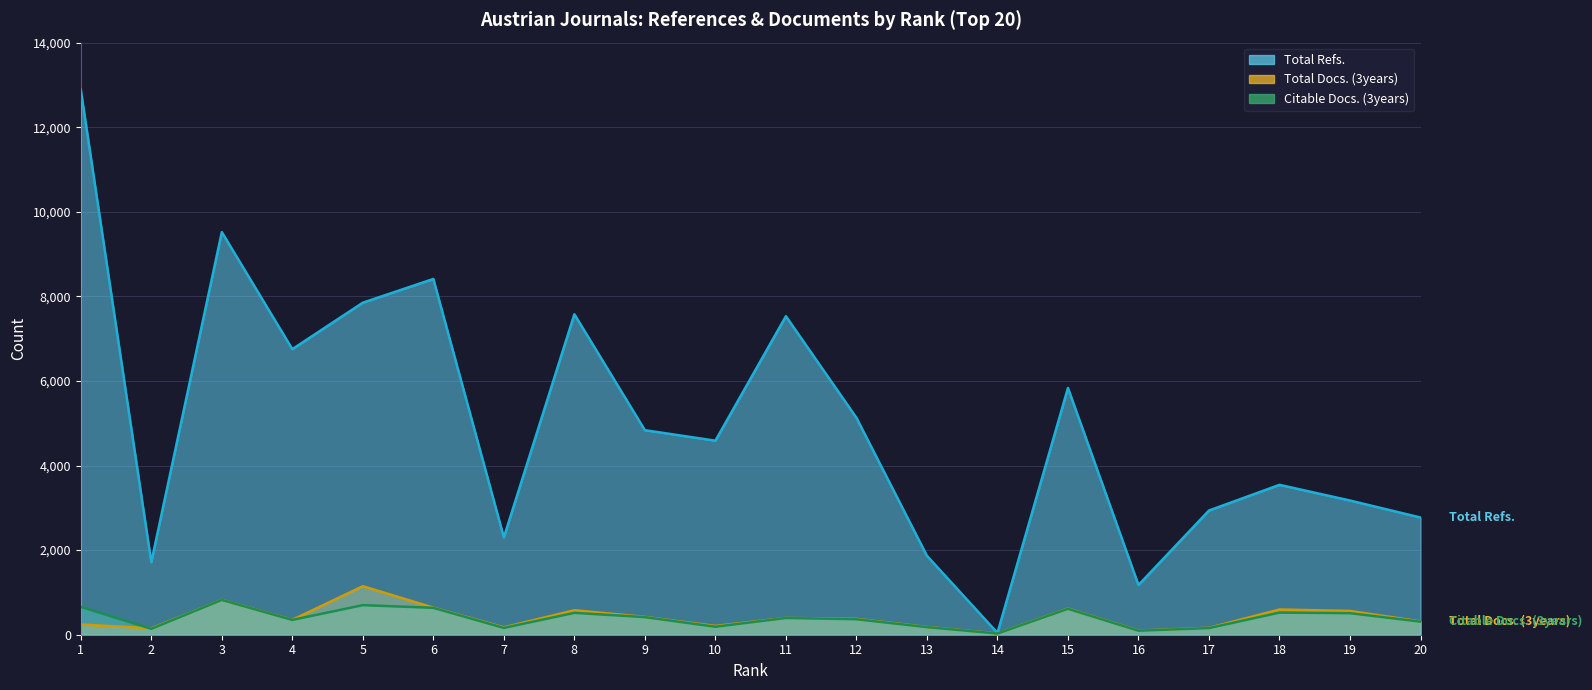

Which series has the largest range (max minus min)?

Total Refs.